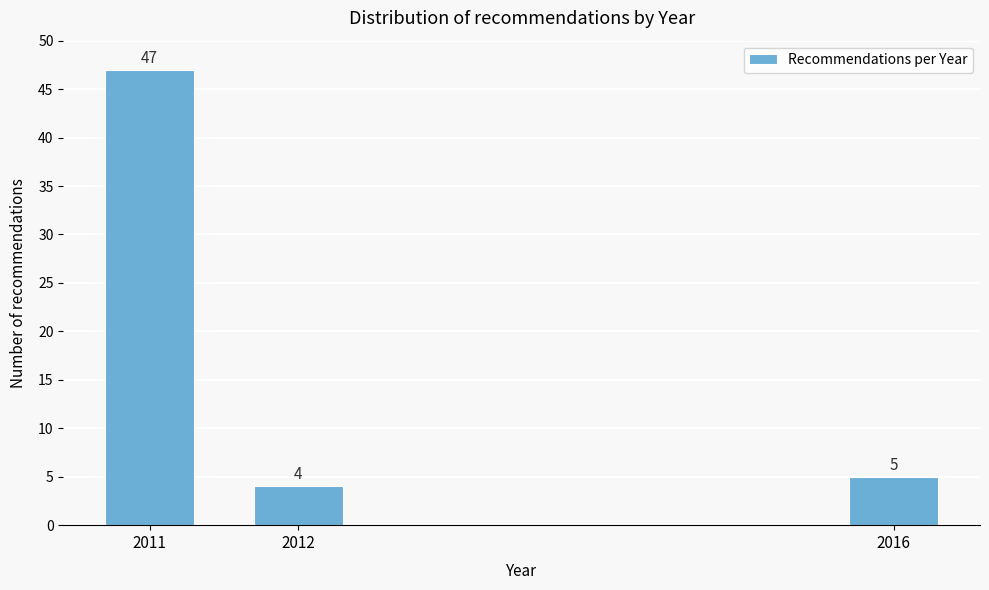

Reading right to left, list all the values displayed in this chart.

5	4	47